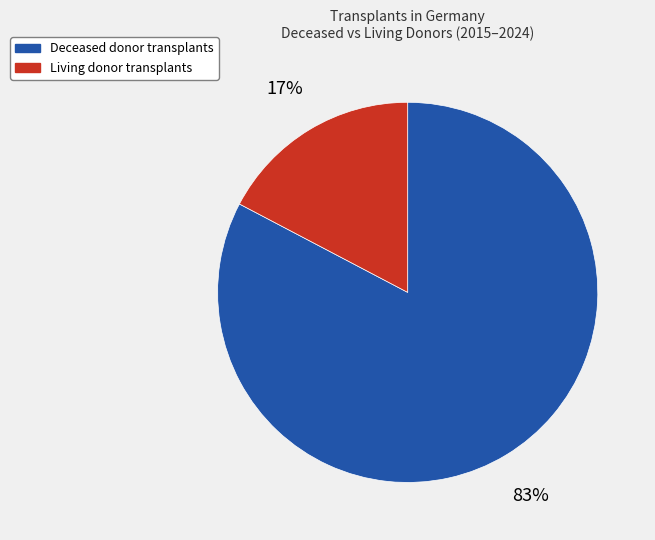

Between Living donor transplants and Deceased donor transplants, which is larger?

Deceased donor transplants